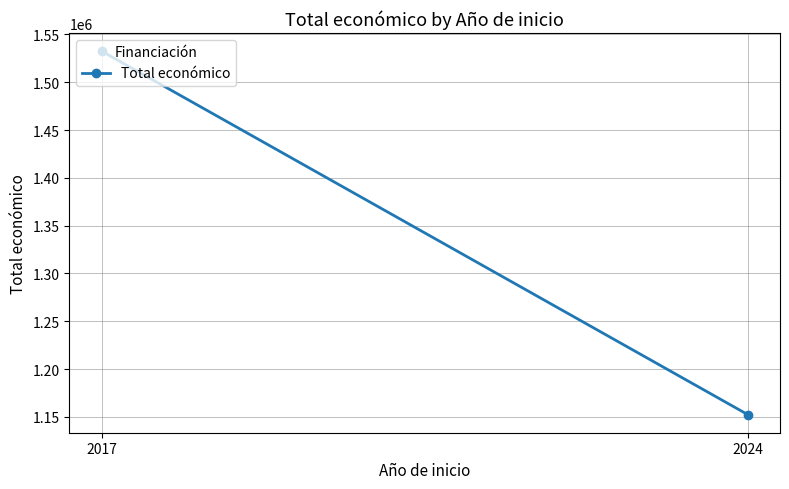

The value at 2024 is 708158. True or false?

False